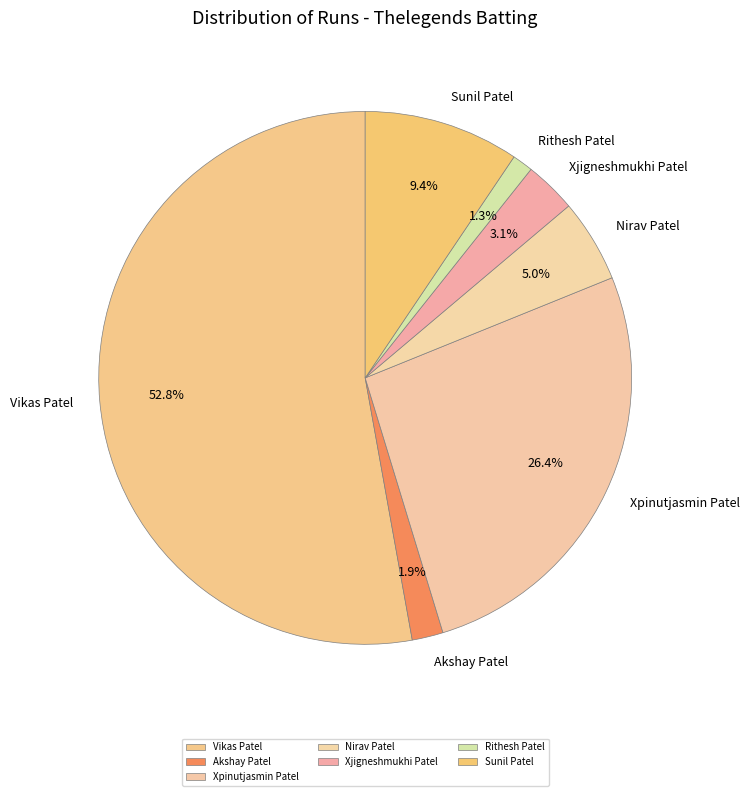

How many slices are in this pie chart?

7